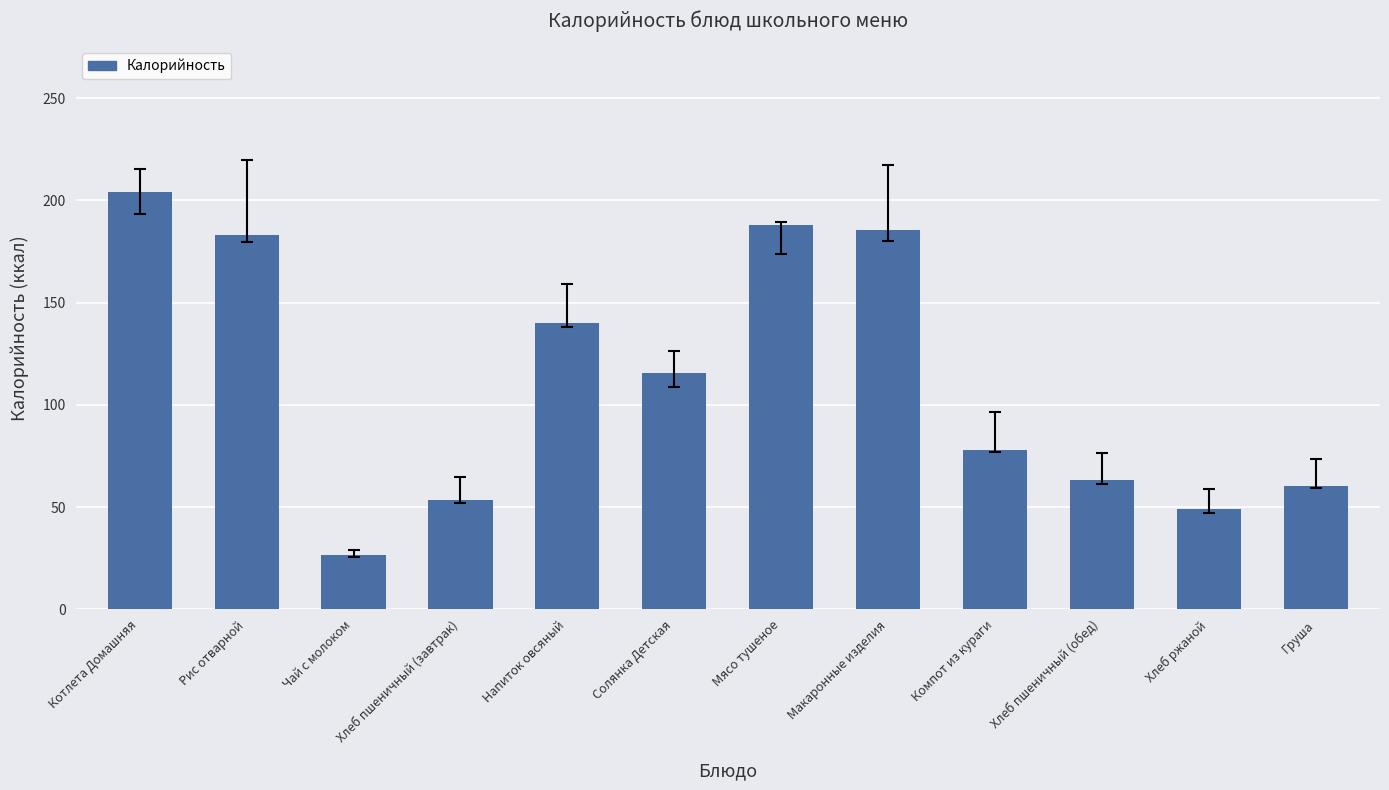

What is the sum of the values at Напиток овсяный and Котлета Домашняя?

344.0